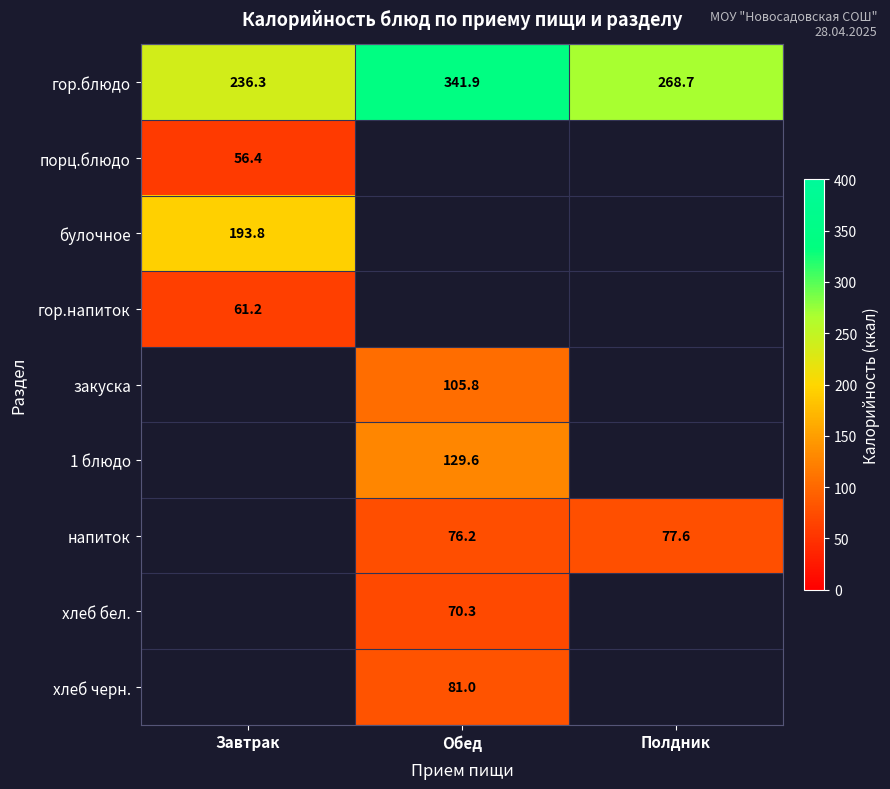

Count the number of data series in this chart.

9